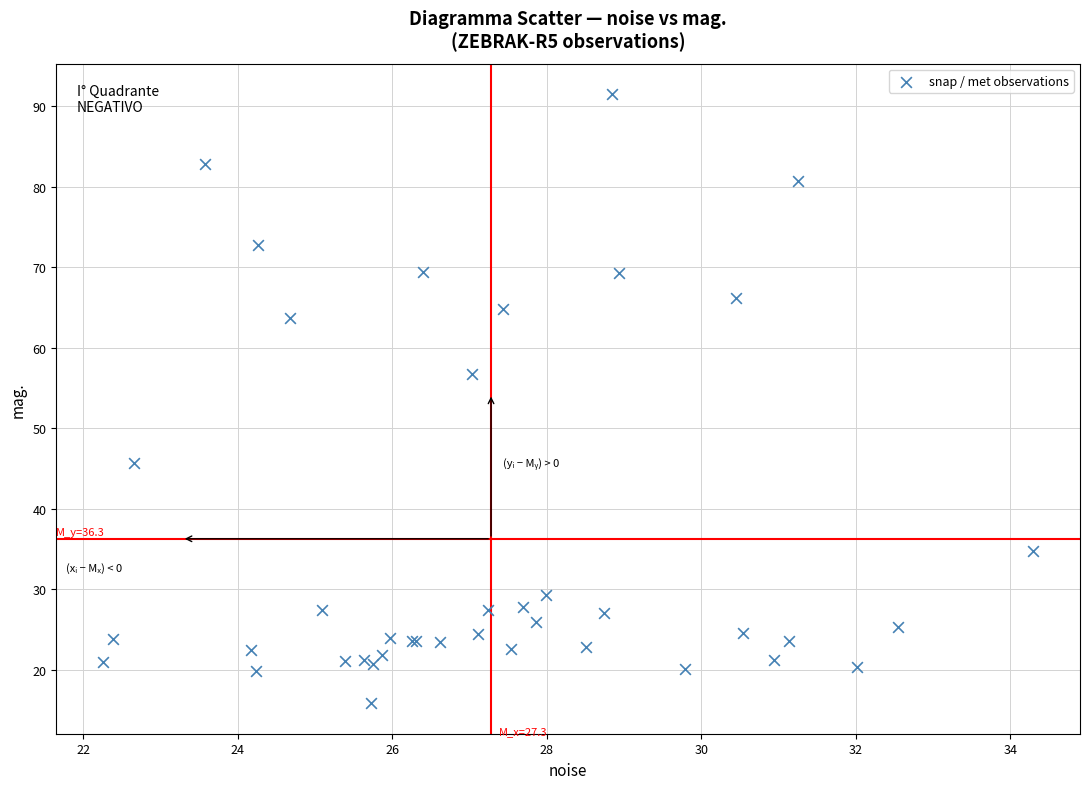

What Y value in the scatter plot is closest to 53?

56.7